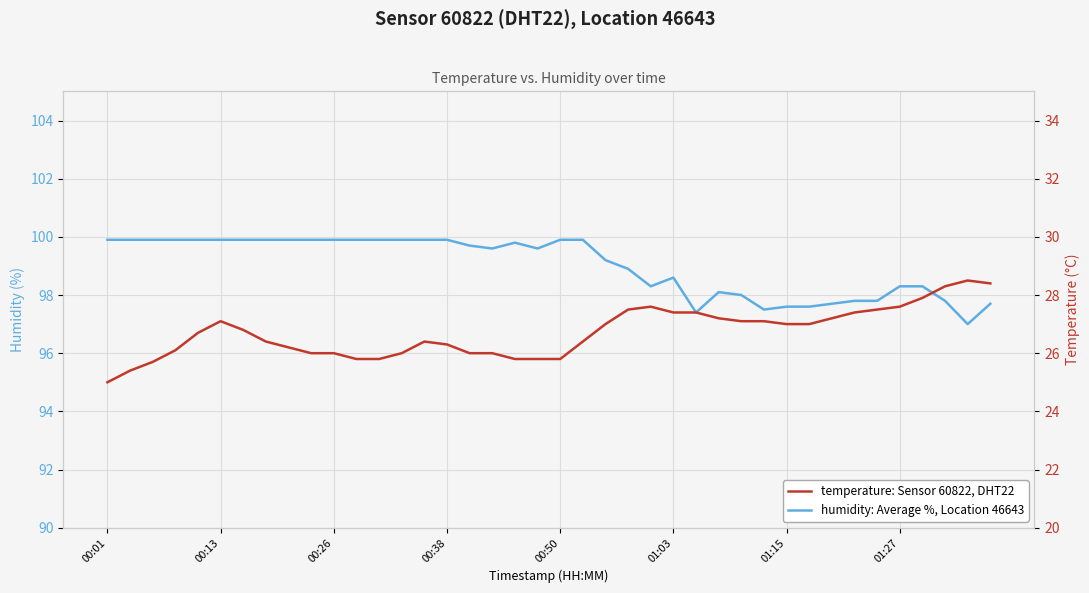

True or false: temperature: Sensor 60822, DHT22 and humidity: Average %, Location 46643 intersect in this chart.

False